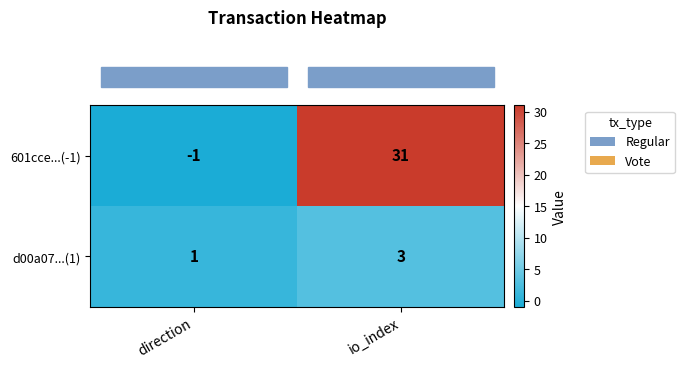

Reading left to right, what are all the values shown in this chart?

601cce...(-1): -1	31
d00a07...(1): 1	3